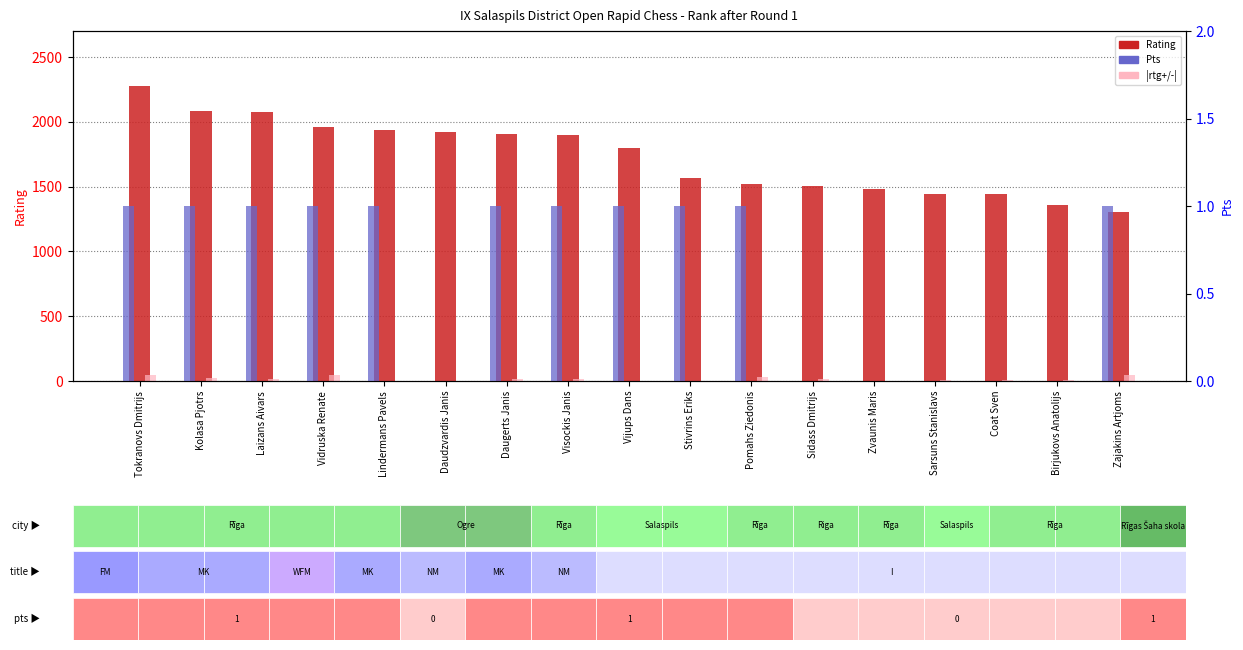

Which has a higher value, Lindermans Pavels or Vidruska Renate?

Vidruska Renate